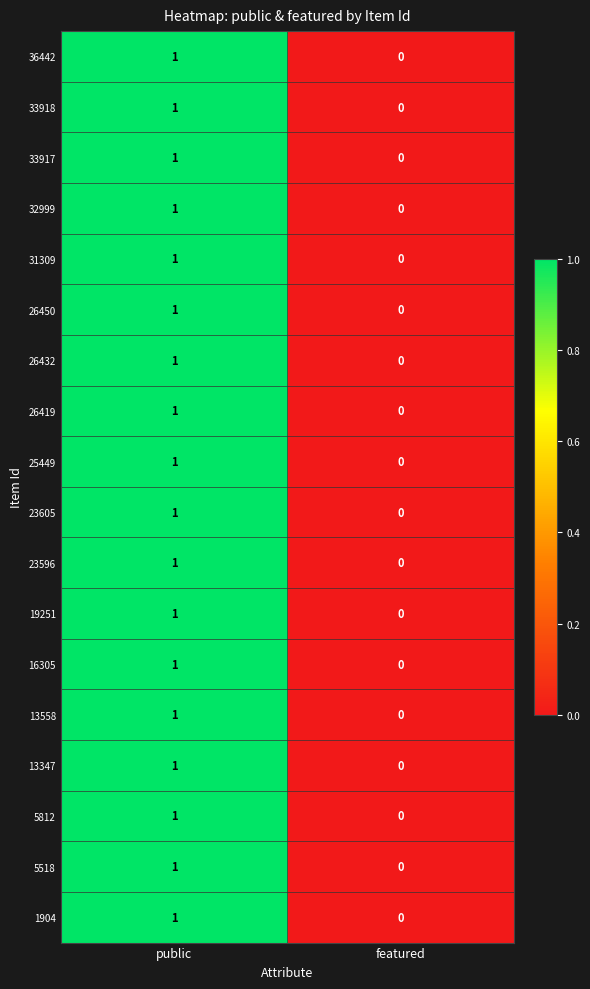

Is it true that 23605 equals 1 at public?

True